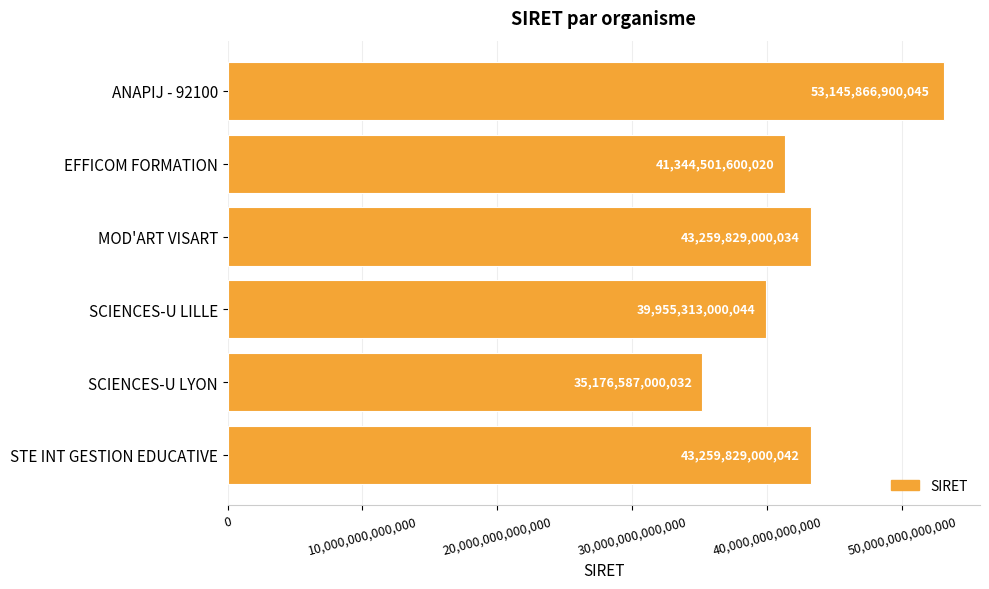

Are the bars horizontal?

Yes